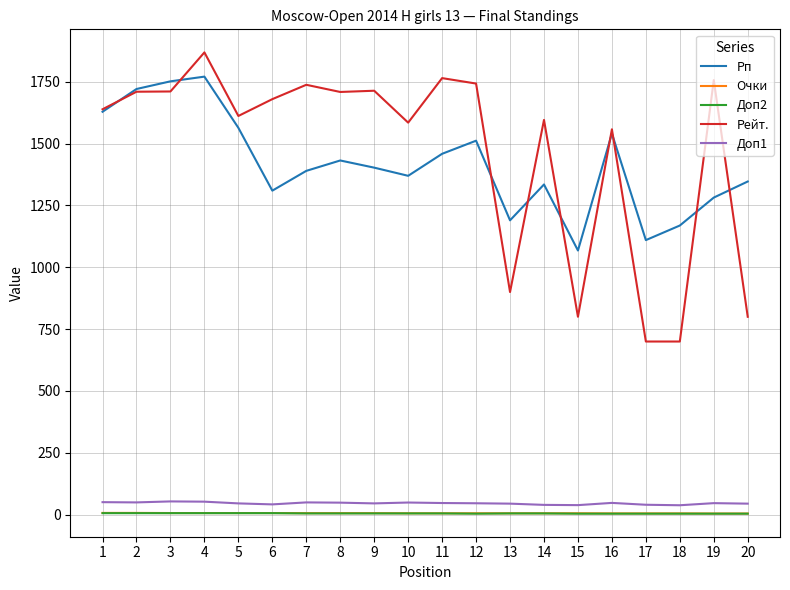

Is this an area chart (filled region under the line)?

No